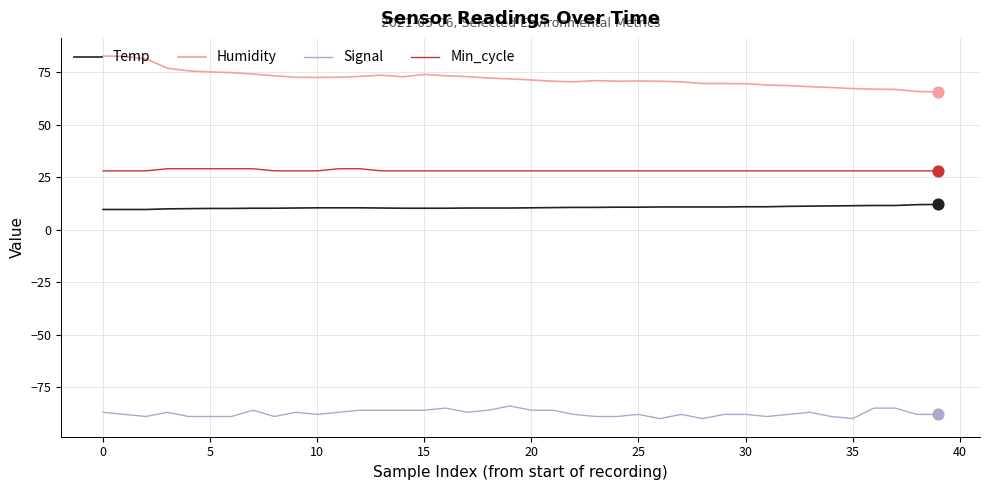

Which series has the largest total across all categories?

Humidity